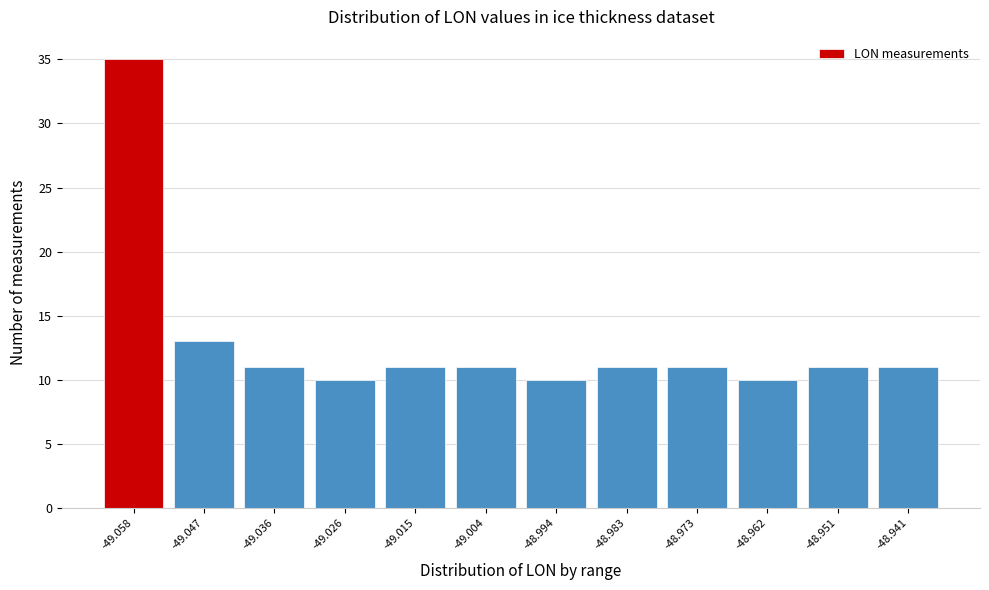

Reading left to right, list all the values displayed in this chart.

-49.058=35	-49.047=13	-49.036=11	-49.026=10	-49.015=11	-49.004=11	-48.994=10	-48.983=11	-48.973=11	-48.962=10	-48.951=11	-48.941=11